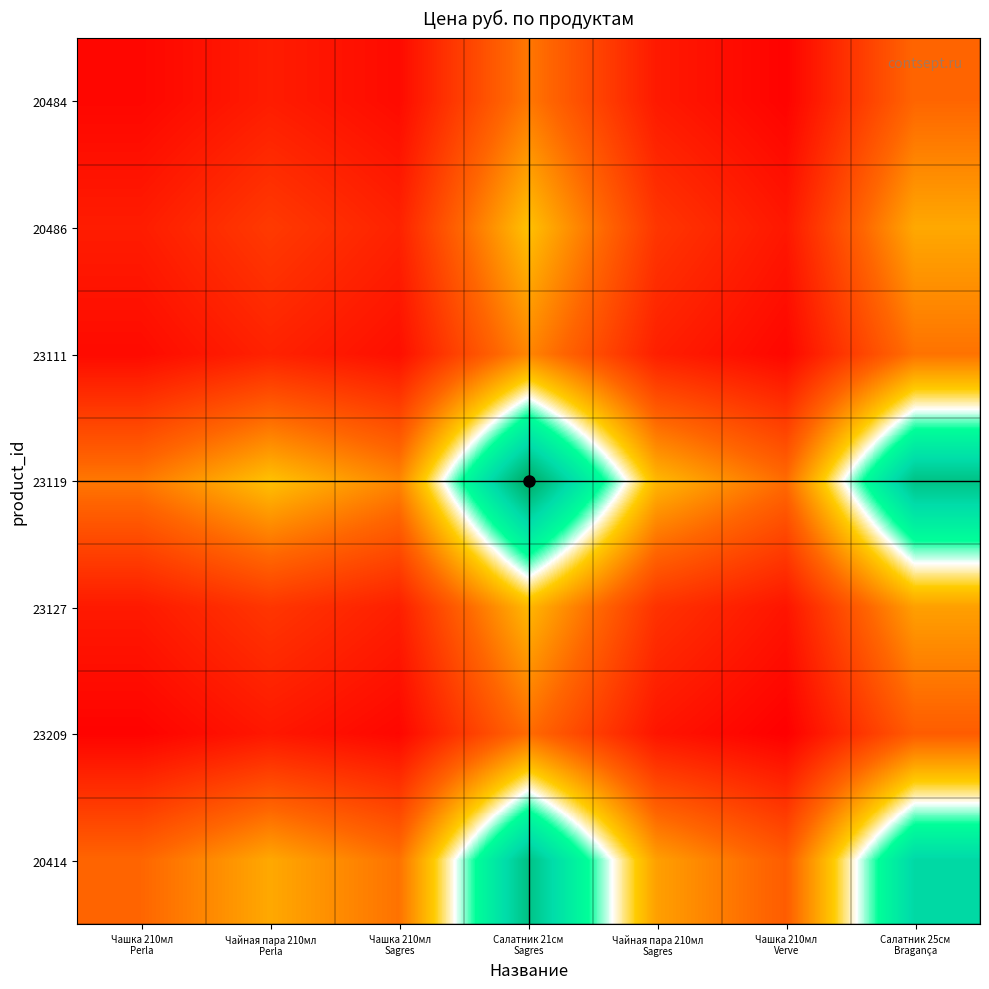

Reading right to left, list all the values displayed in this chart.

20484: Салатник 25см
Bragança=2163.5	Чашка 210мл
Verve=840.2	Чайная пара 210мл
Sagres=1145.9	Салатник 21см
Sagres=2361.3	Чашка 210мл
Sagres=946.2	Чайная пара 210мл
Perla=1184.4	Чашка 210мл
Perla=889.0
20486: Салатник 25см
Bragança=2882.4	Чашка 210мл
Verve=1119.3	Чайная пара 210мл
Sagres=1526.7	Салатник 21см
Sagres=3146.0	Чашка 210мл
Sagres=1260.6	Чайная пара 210мл
Perla=1578.0	Чашка 210мл
Perla=1184.4
23111: Салатник 25см
Bragança=2302.6	Чашка 210мл
Verve=894.2	Чайная пара 210мл
Sagres=1219.6	Салатник 21см
Sagres=2513.1	Чашка 210мл
Sagres=1007.0	Чайная пара 210мл
Perla=1260.6	Чашка 210мл
Perla=946.2
23119: Салатник 25см
Bragança=5746.5	Чашка 210мл
Verve=2231.6	Чайная пара 210мл
Sagres=3043.6	Салатник 21см
Sagres=6272.0	Чашка 210мл
Sagres=2513.1	Чайная пара 210мл
Perla=3146.0	Чашка 210мл
Perla=2361.3
23127: Салатник 25см
Bragança=2788.6	Чашка 210мл
Verve=1082.9	Чайная пара 210мл
Sagres=1477.0	Салатник 21см
Sagres=3043.6	Чашка 210мл
Sagres=1219.6	Чайная пара 210мл
Perla=1526.7	Чашка 210мл
Perla=1145.9
23209: Салатник 25см
Bragança=2044.6	Чашка 210мл
Verve=794.0	Чайная пара 210мл
Sagres=1082.9	Салатник 21см
Sagres=2231.6	Чашка 210мл
Sagres=894.2	Чайная пара 210мл
Perla=1119.3	Чашка 210мл
Perla=840.2
20414: Салатник 25см
Bragança=5265.0	Чашка 210мл
Verve=2044.6	Чайная пара 210мл
Sagres=2788.6	Салатник 21см
Sagres=5746.5	Чашка 210мл
Sagres=2302.6	Чайная пара 210мл
Perla=2882.4	Чашка 210мл
Perla=2163.5